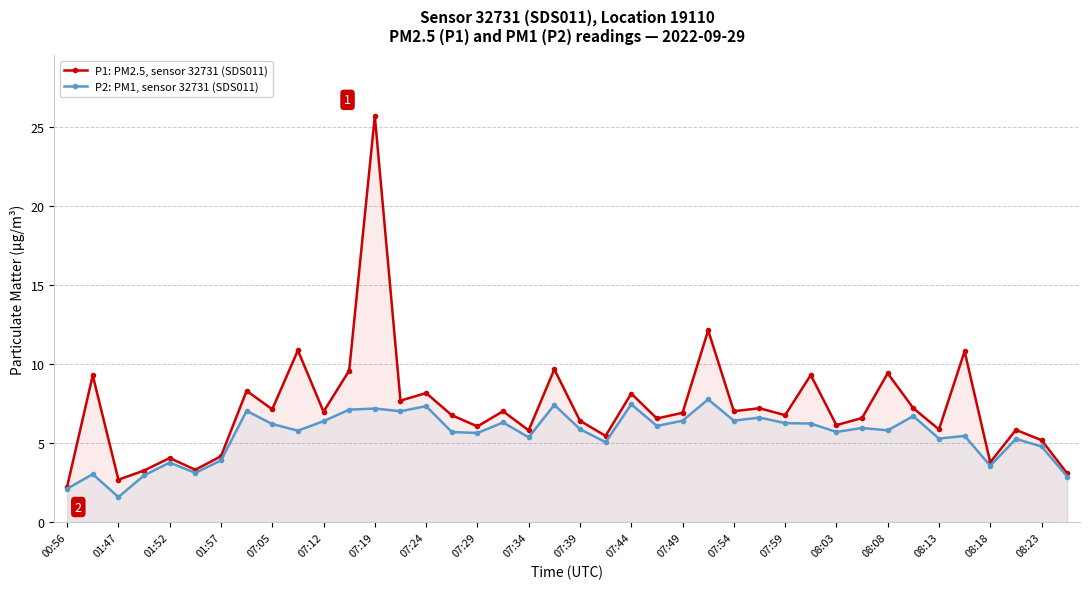

What are all the series names shown in the legend?

P1: PM2.5, sensor 32731 (SDS011), P2: PM1, sensor 32731 (SDS011)